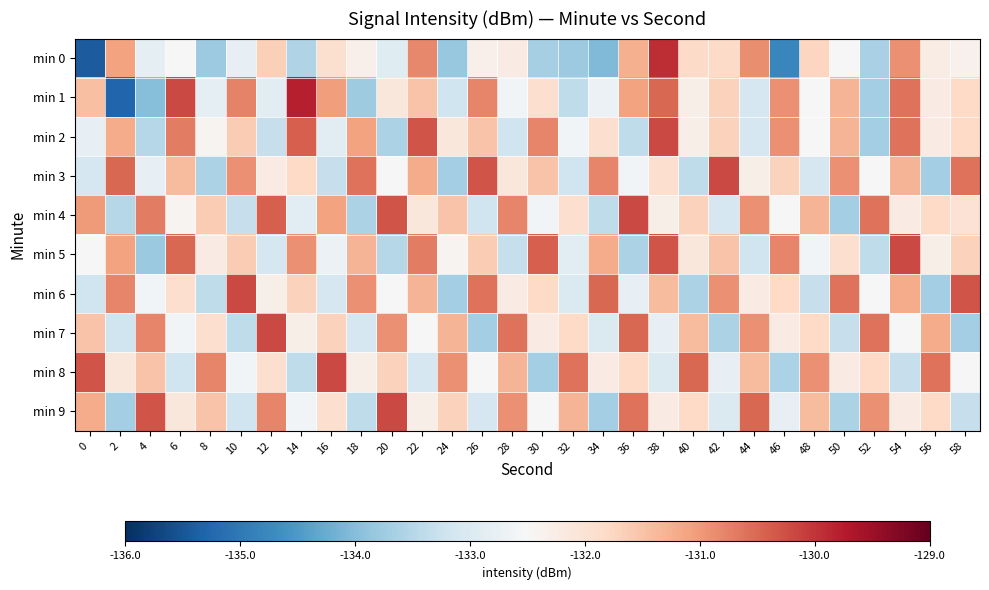

List the series in order of their peak value, highest first.

min 1, min 0, min 2, min 3, min 4, min 5, min 6, min 7, min 8, min 9